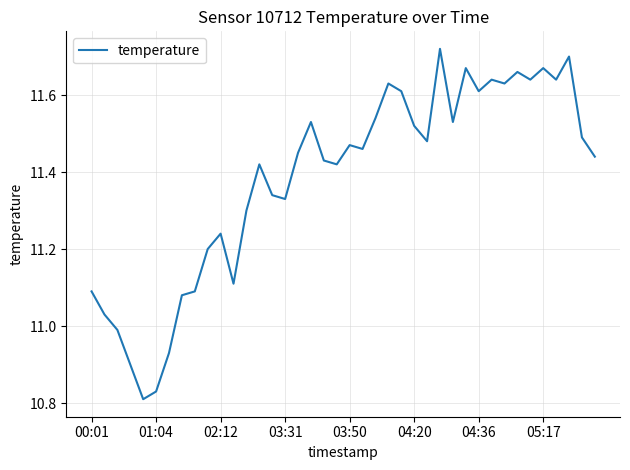

Which category has the highest value across all series?

27